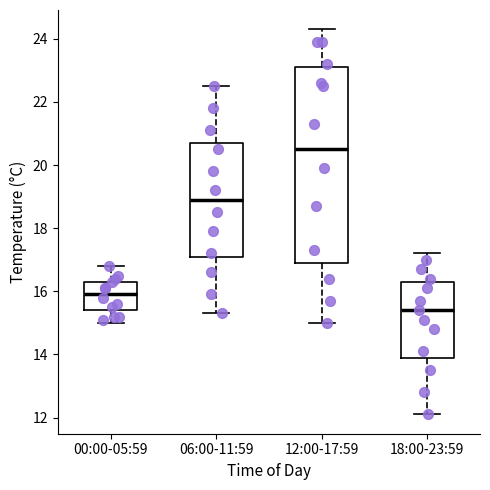

Which box has the highest median line?

12:00-17:59